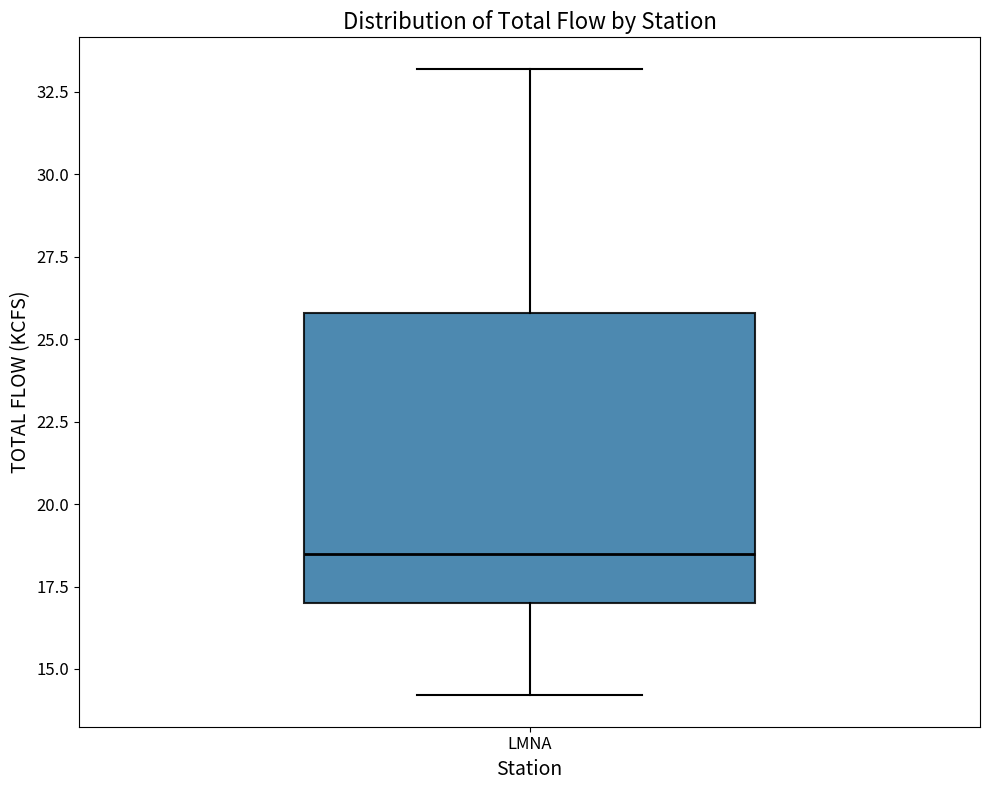

Where is the upper edge of the box for LMNA on the y-axis? The values are not printed on the chart, so give them approximately, as read against the axis.

26.0